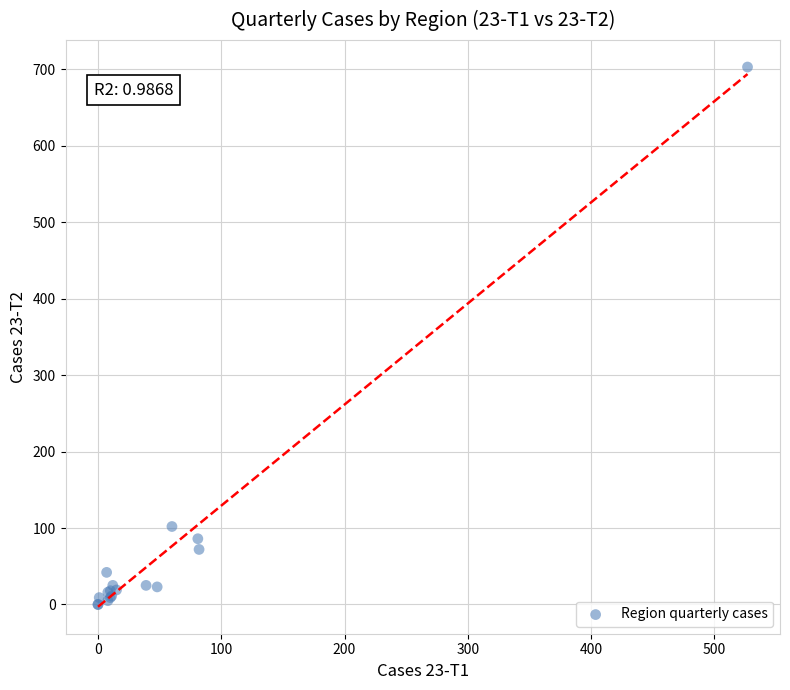

What Y value in the scatter plot is closest to 351?

102